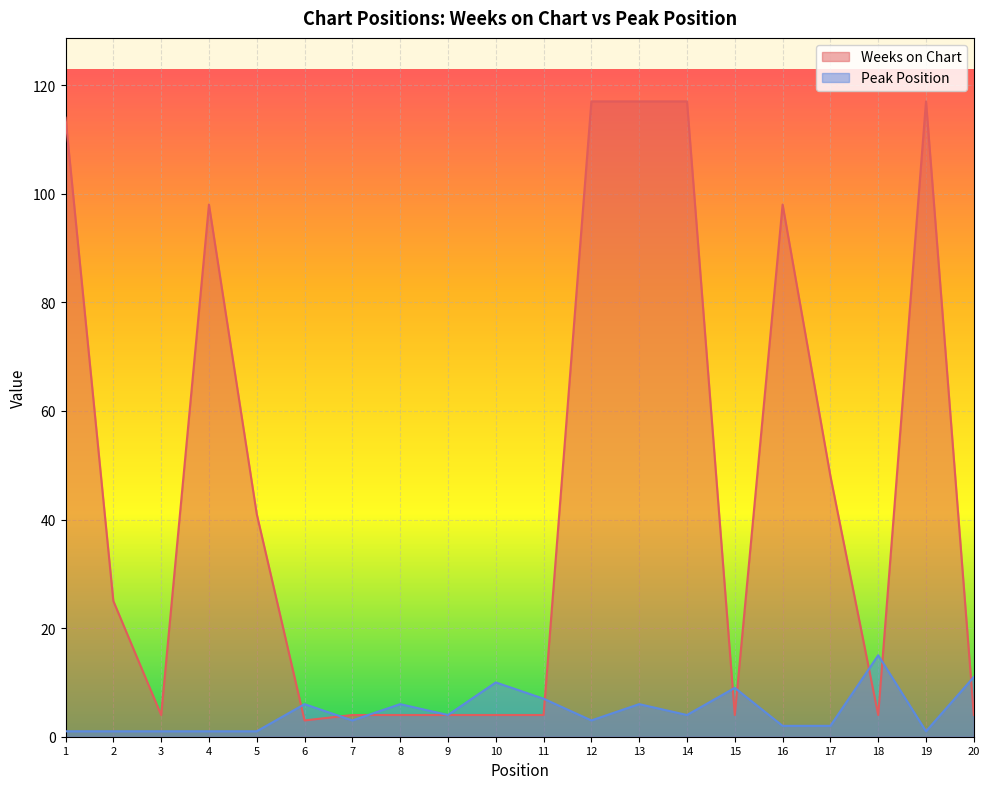

Where do Peak Position and Weeks on Chart first cross each other?

5 and 6